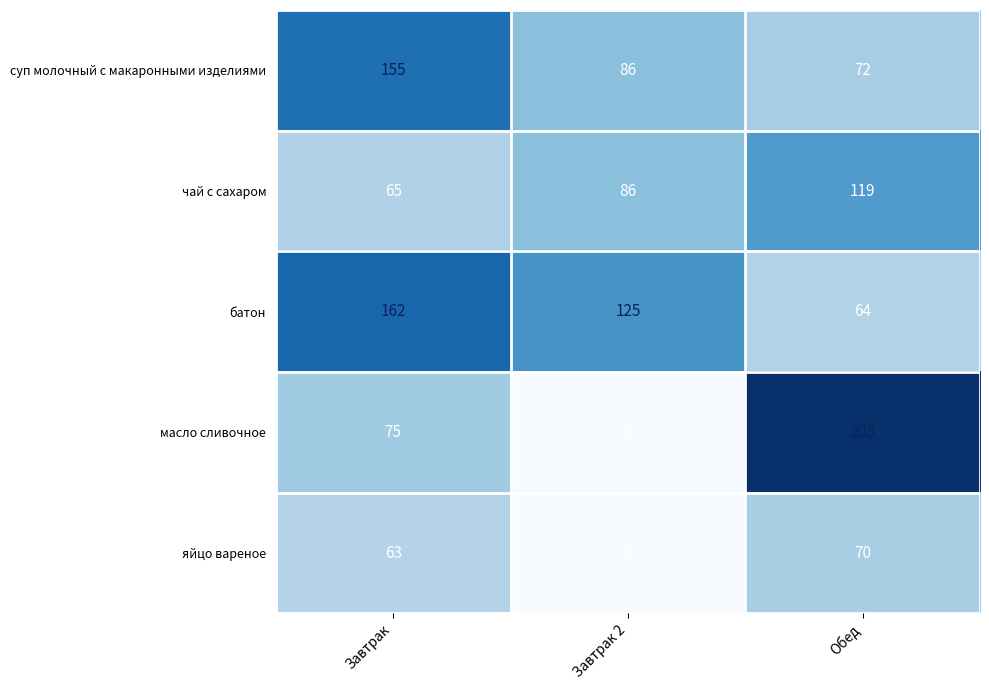

Reading right to left, what are all the values shown in this chart?

суп молочный с макаронными изделиями: 72	86	155
чай с сахаром: 119	86	65
батон: 64	125	162
масло сливочное: 205	0	75
яйцо вареное: 70	0	63